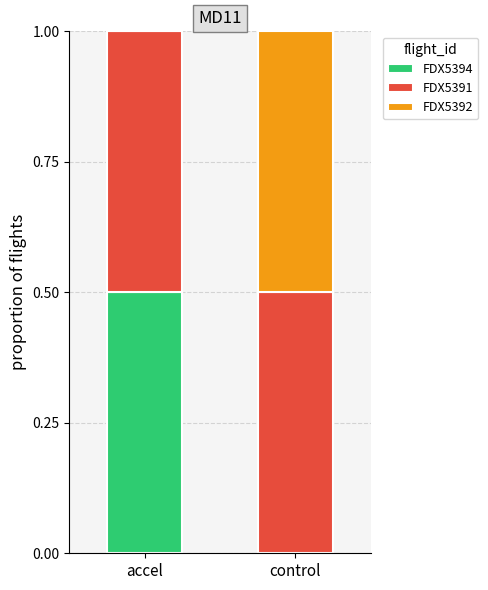

What is the sum of the FDX5394 values at accel and control?

0.5